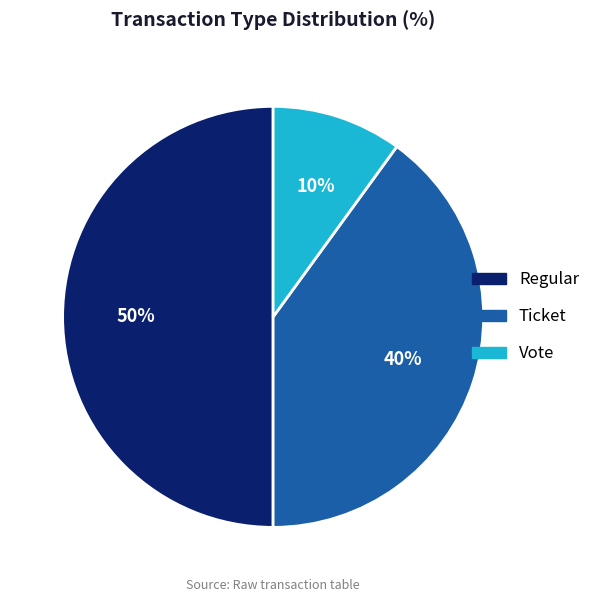

To the nearest percent, what is the difference between the largest and smallest slice percentages?

40%